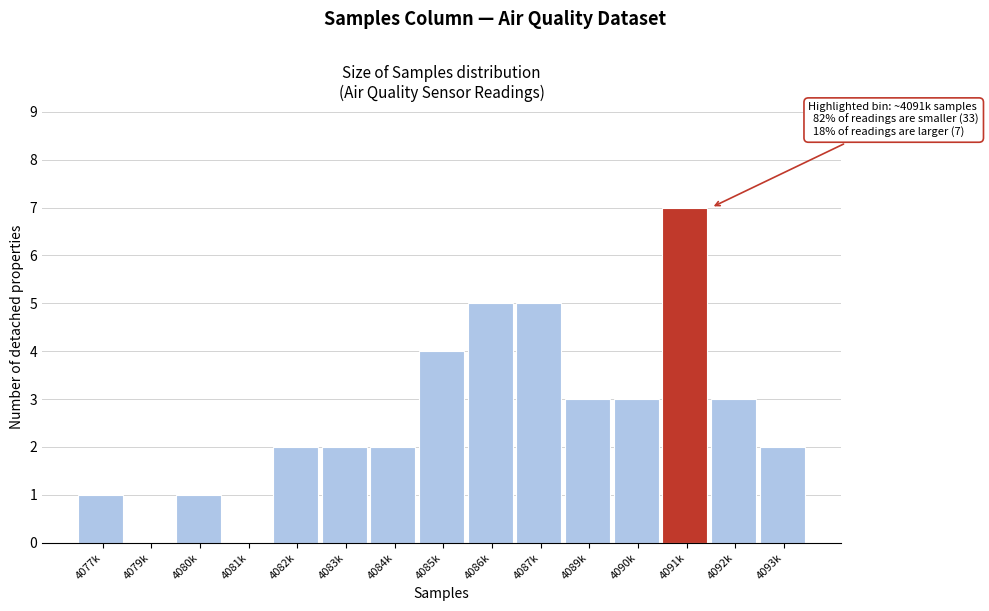

Reading left to right, what are all the values shown in this chart?

4077k=1	4079k=0	4080k=1	4081k=0	4082k=2	4083k=2	4084k=2	4085k=4	4086k=5	4087k=5	4089k=3	4090k=3	4091k=7	4092k=3	4093k=2